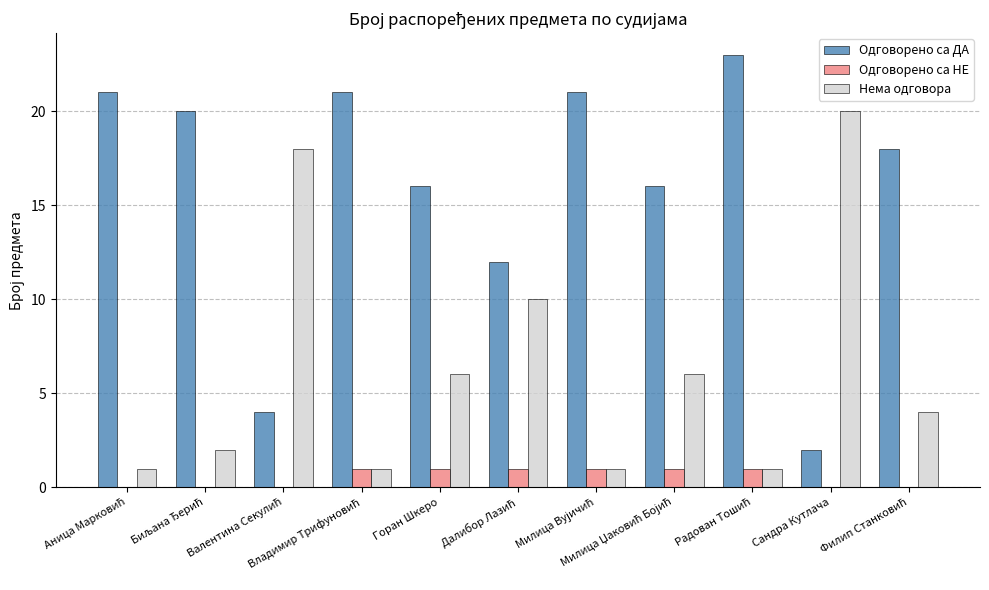

What is the sum of all Одговорено са ДА values?

174